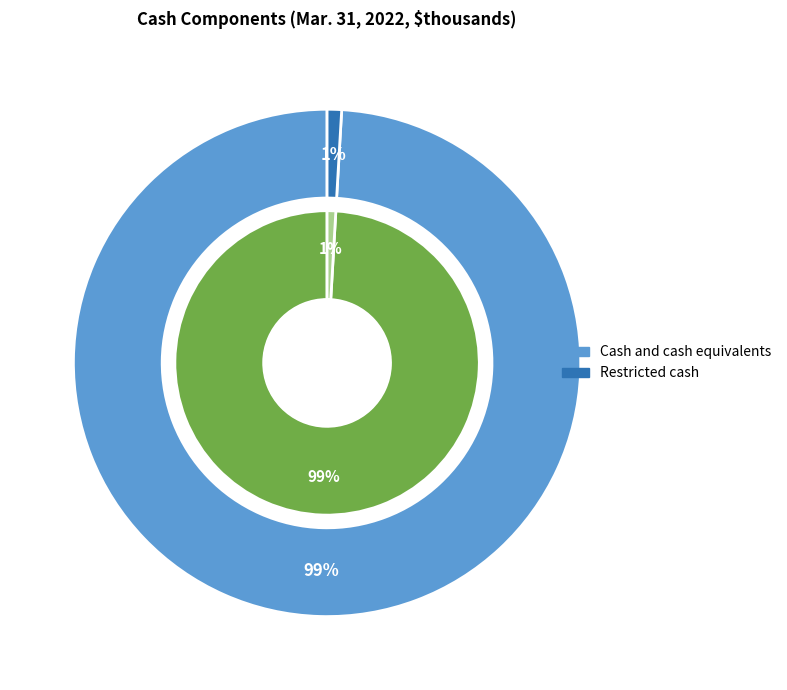

Do Cash and cash equivalents and Restricted cash together represent more than half of the pie?

Yes